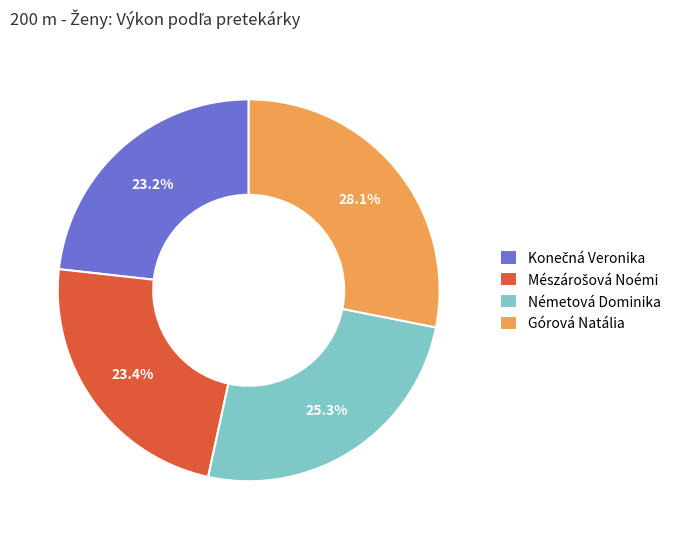

Count the number of slices in the pie.

4